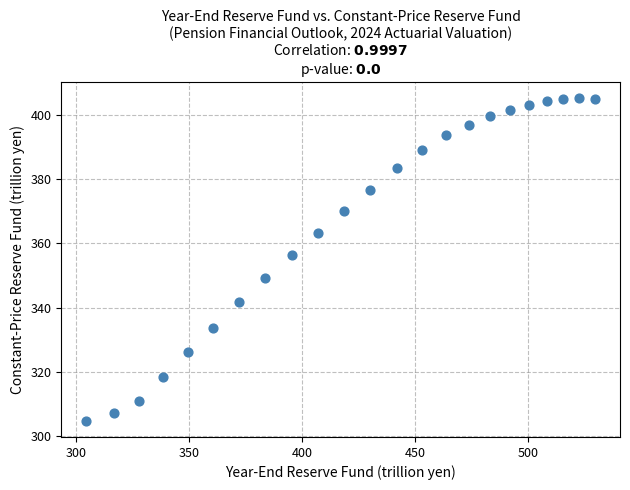

What is the range of X values (max minus min)?

224.5